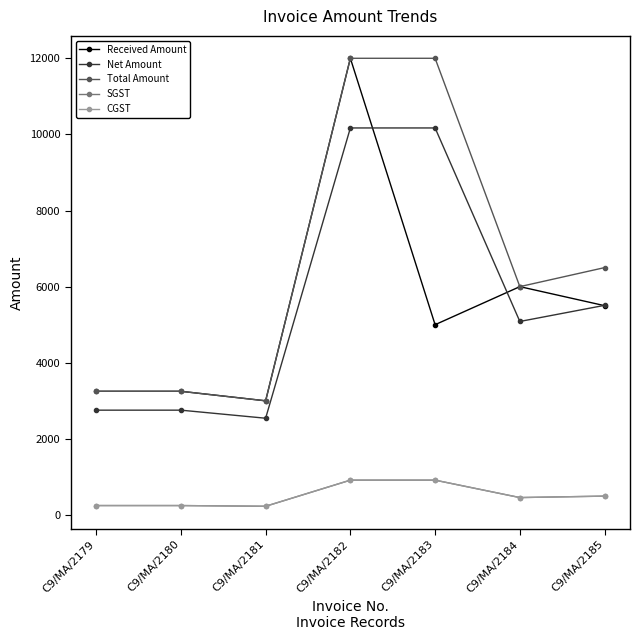

Does the chart have visible grid lines?

No